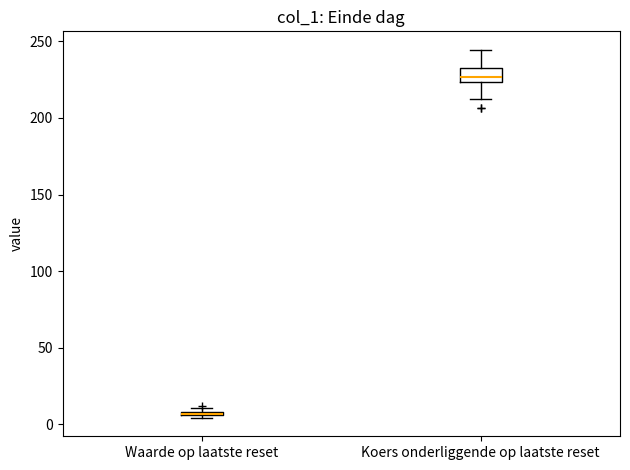

Where is the upper edge of the box for Koers onderliggende op laatste reset on the y-axis? The values are not printed on the chart, so give them approximately, as read against the axis.

235